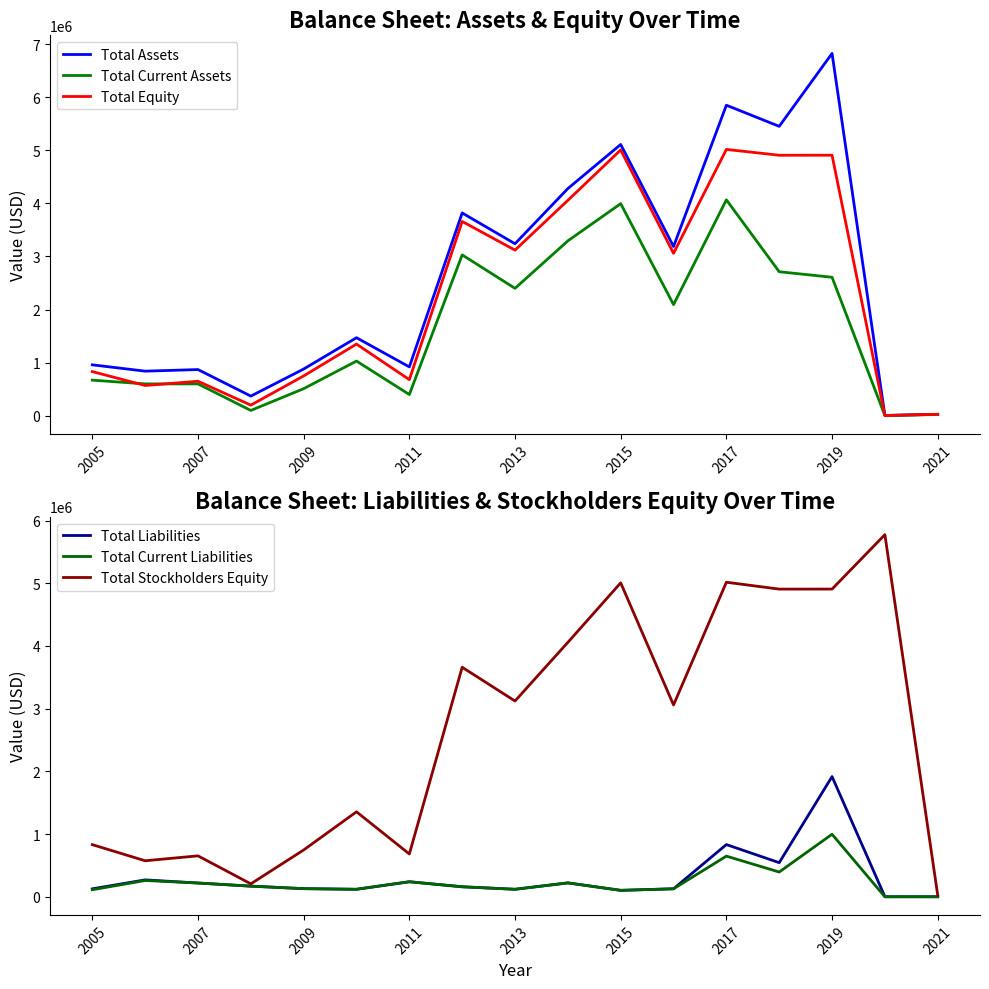

Is the value of Total Current Liabilities at 2007 greater than the value of Total Stockholders Equity at 2015?

No